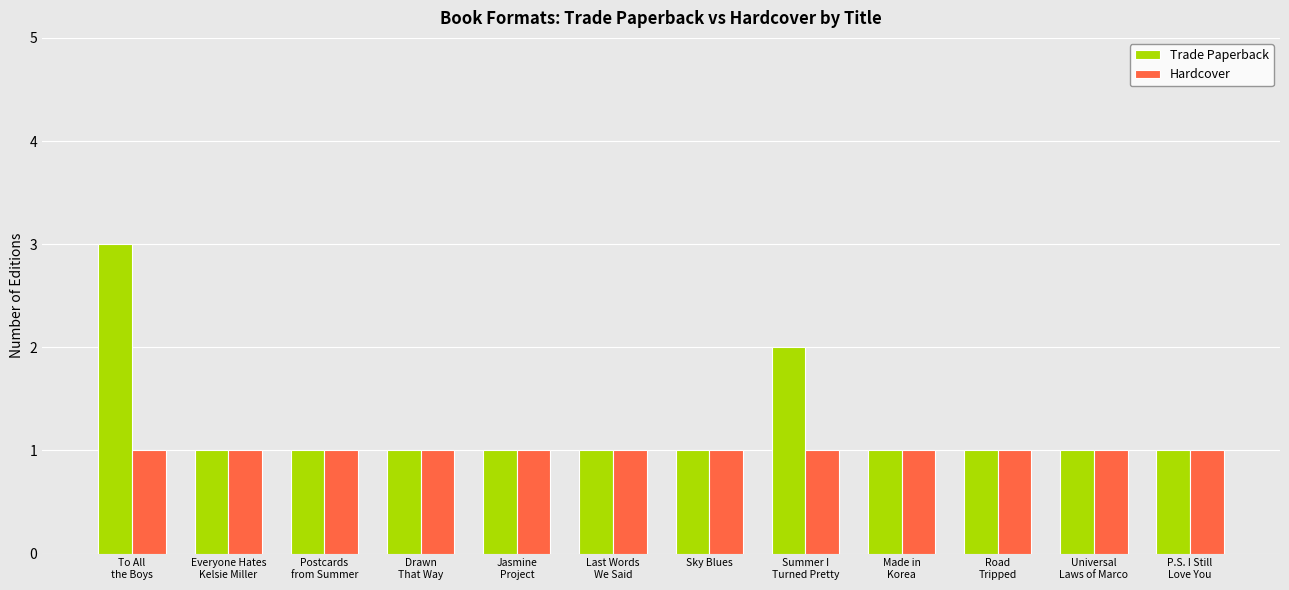

The value of Hardcover at Jasmine
Project is 1. True or false?

True